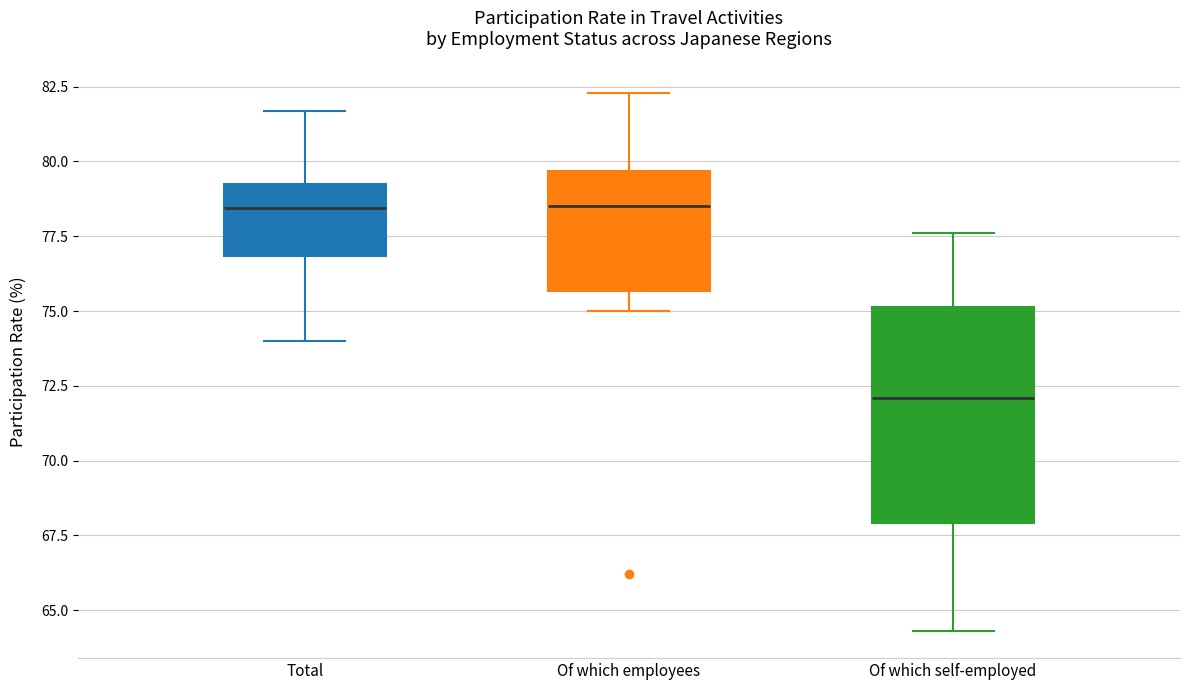

Where is the upper edge of the box for Total on the y-axis? The values are not printed on the chart, so give them approximately, as read against the axis.

79.5